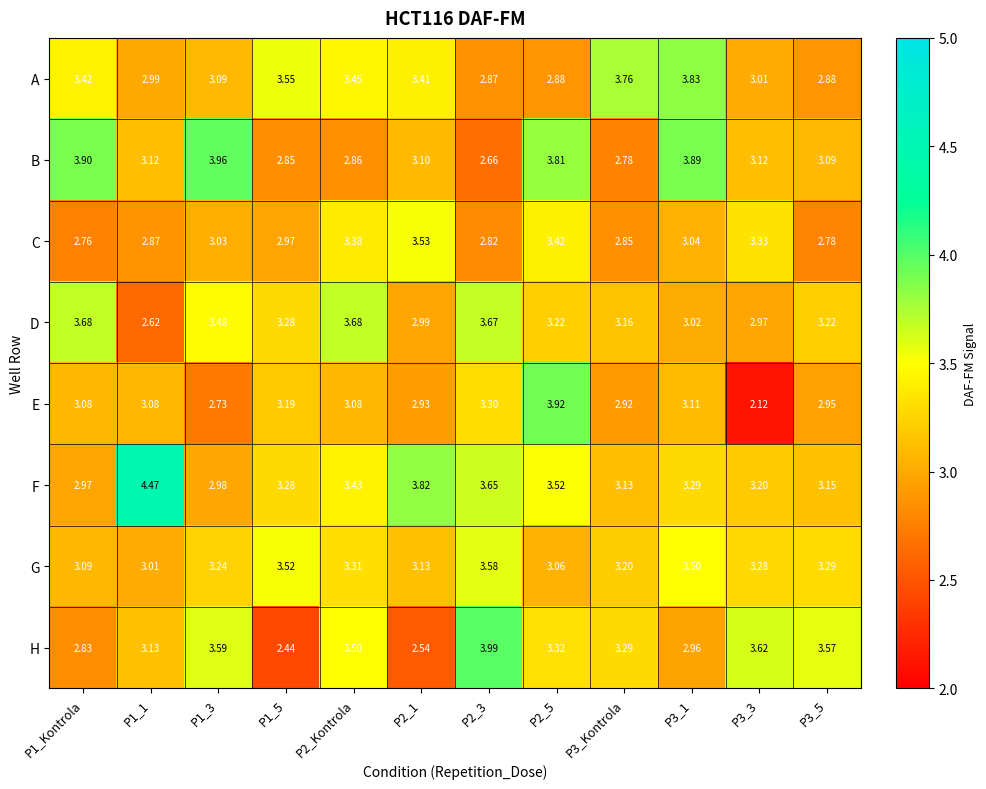

Is the value of A at P3_3 greater than the value of F at P3_3?

No